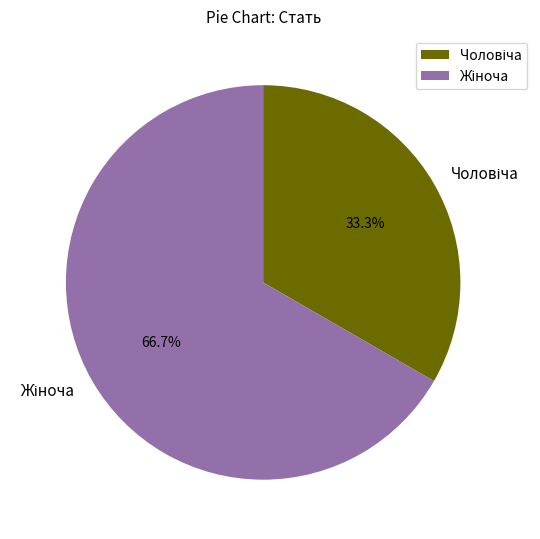

Is there a majority slice in this chart?

Yes